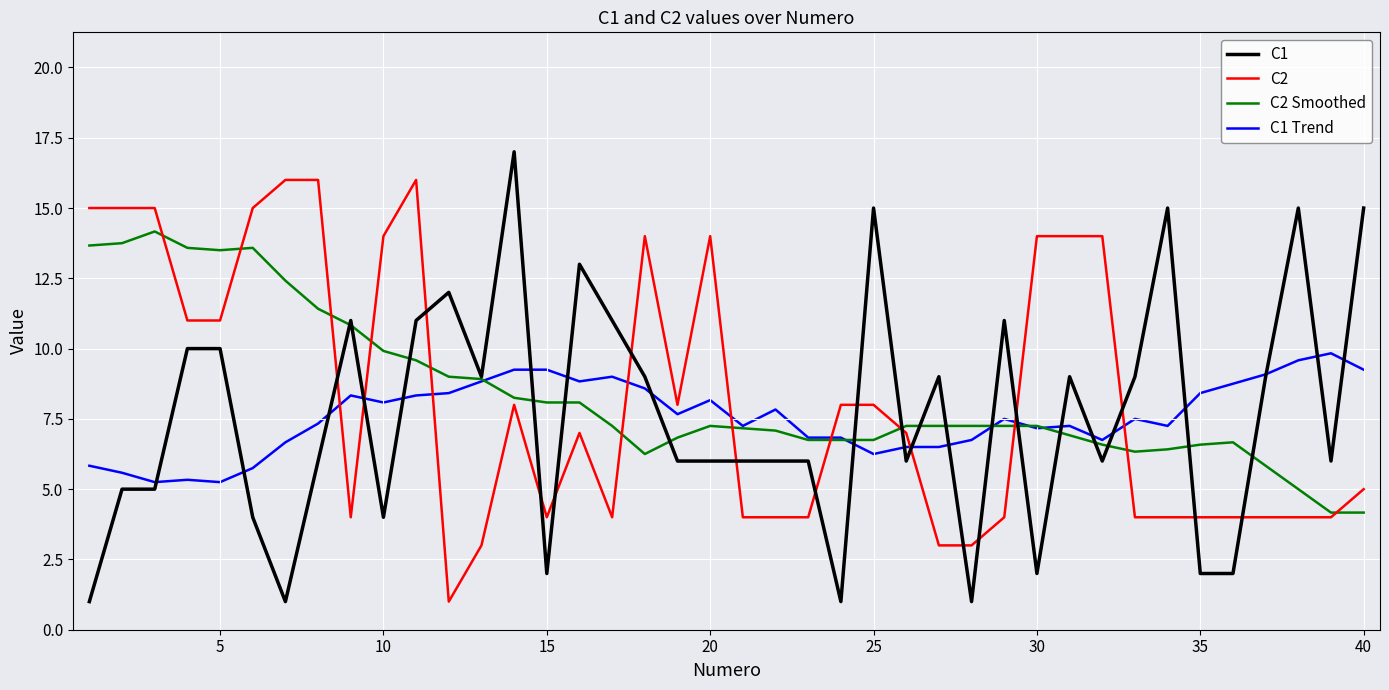

List the series in order of their peak value, lowest first.

C1 Trend, C2 Smoothed, C2, C1